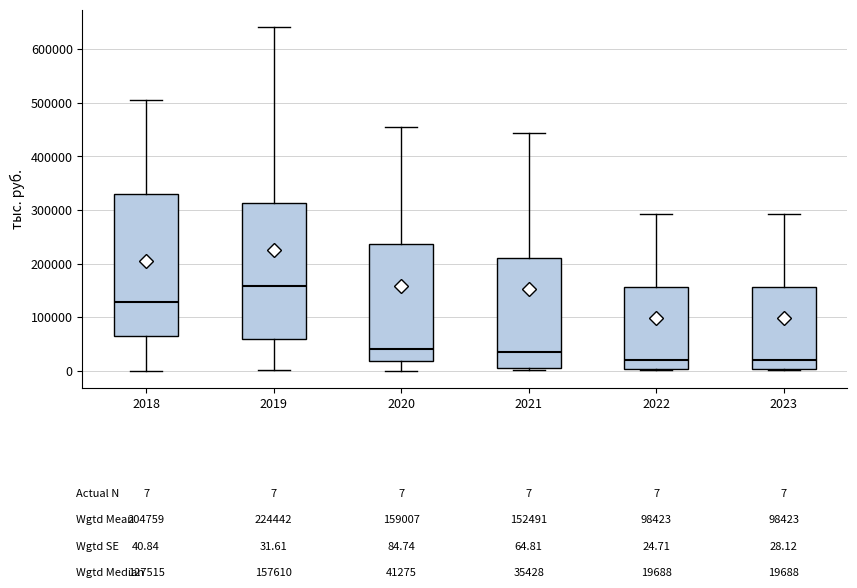

Which box is the tallest, from its lower edge to its upper edge?

2018